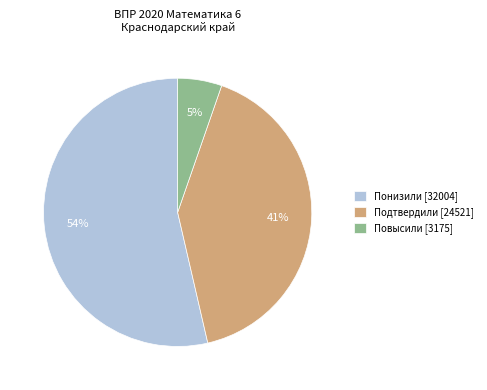

To the nearest percent, what is the difference between the Повысили [3175] and Подтвердили [24521] slice percentages?

36%